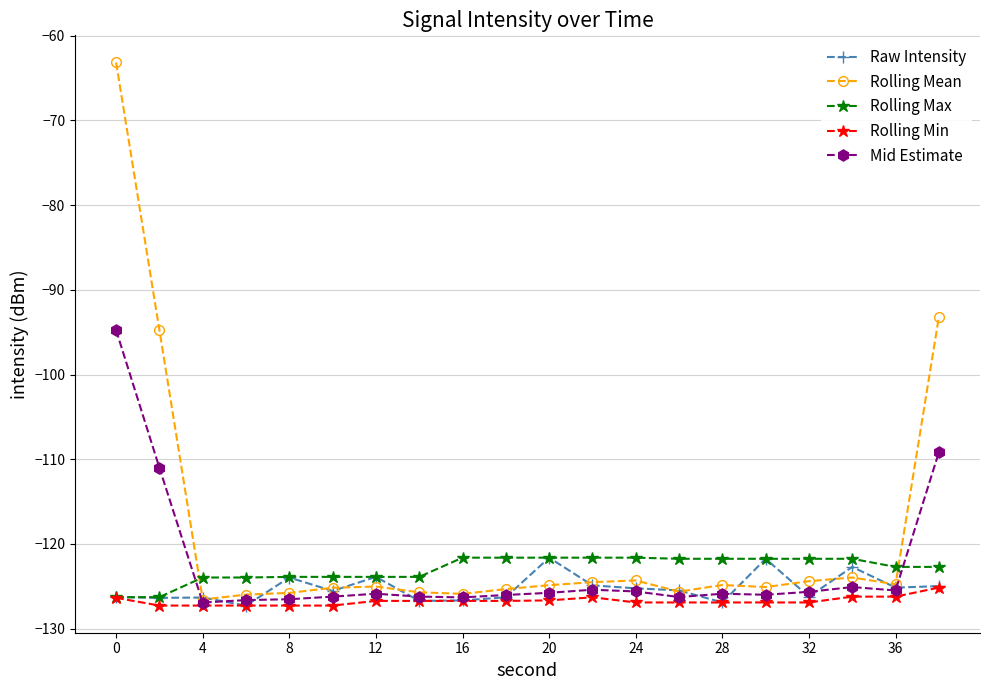

In Rolling Mean, how many points are higher than both neighbors (excluding endpoints)?

4